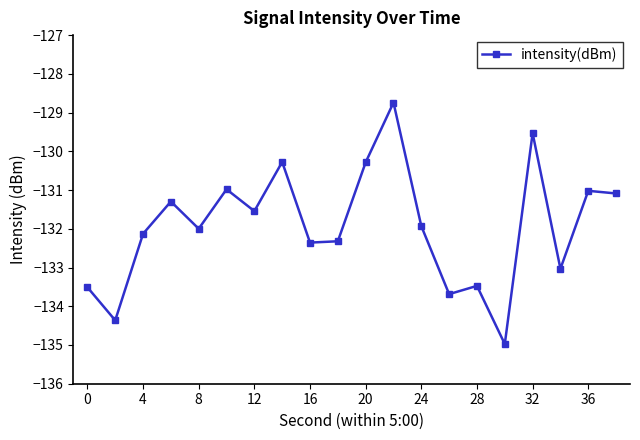

What is the value of the 15th point from the left?

-133.5